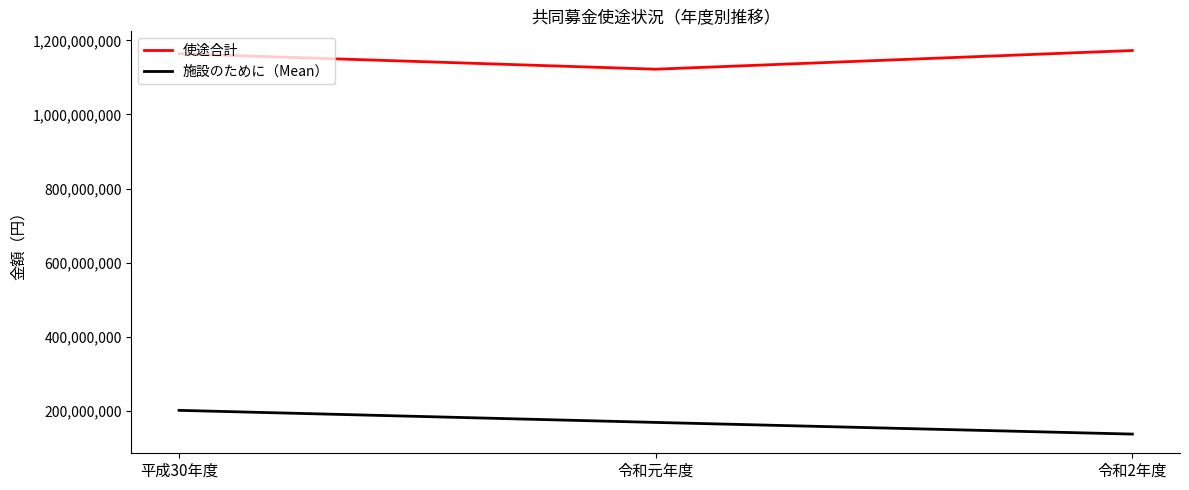

Between 令和元年度 and 令和2年度, which series saw the biggest shift?

使途合計